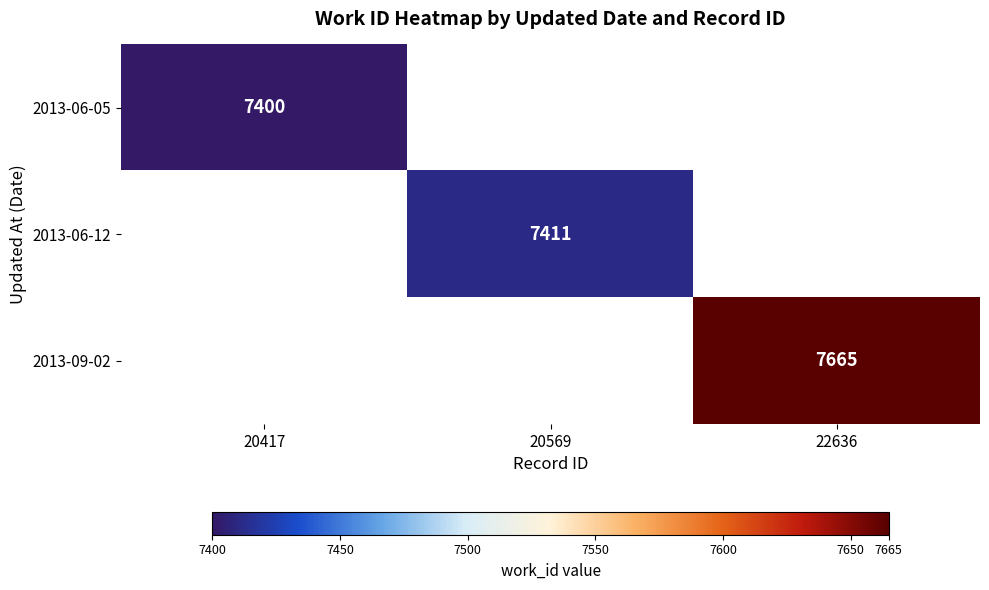

The 2013-06-05 series shows 2728 at 20417. True or false?

False